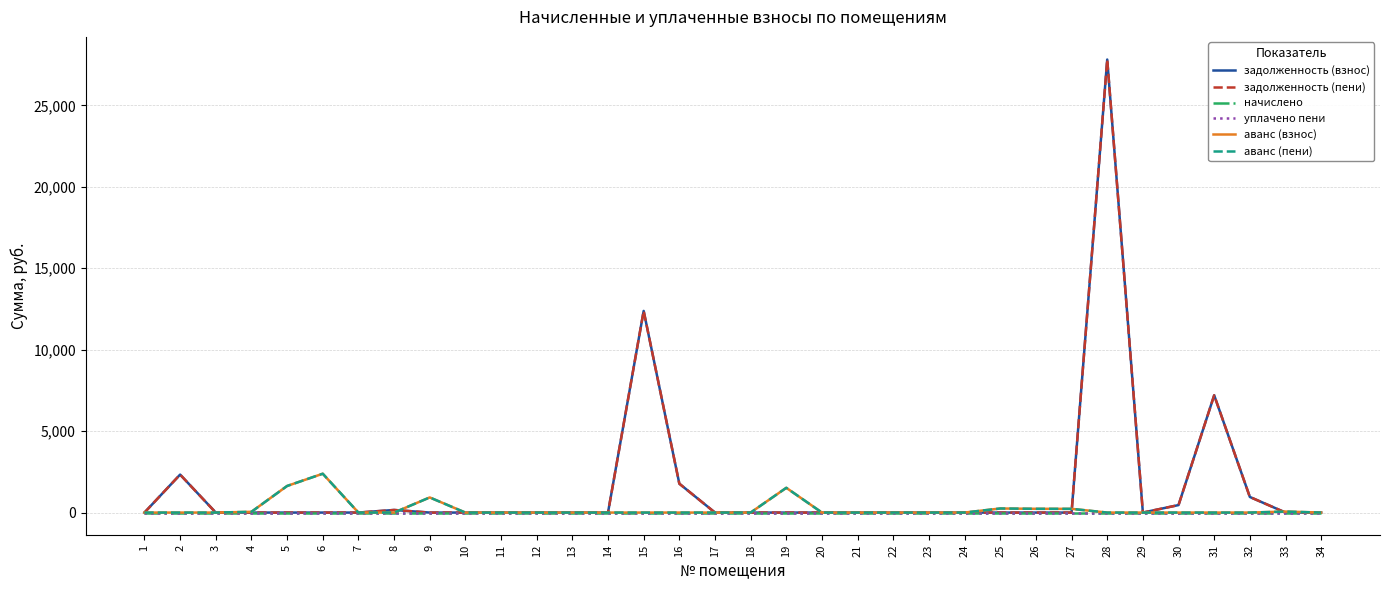

Which series changed the most between 19 and 23?

аванс (взнос)